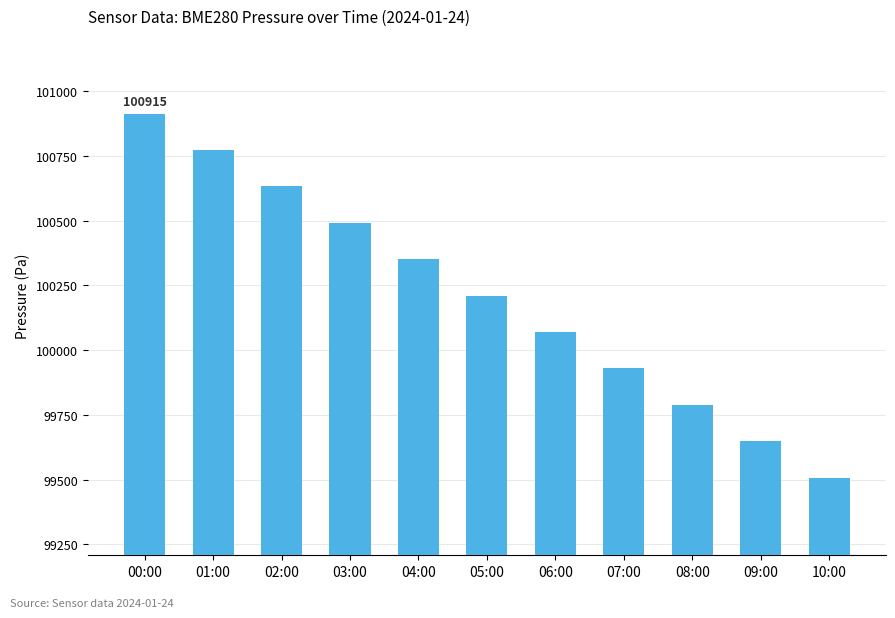

Rank the categories by value from highest to lowest.

00:00, 01:00, 02:00, 03:00, 04:00, 05:00, 06:00, 07:00, 08:00, 09:00, 10:00